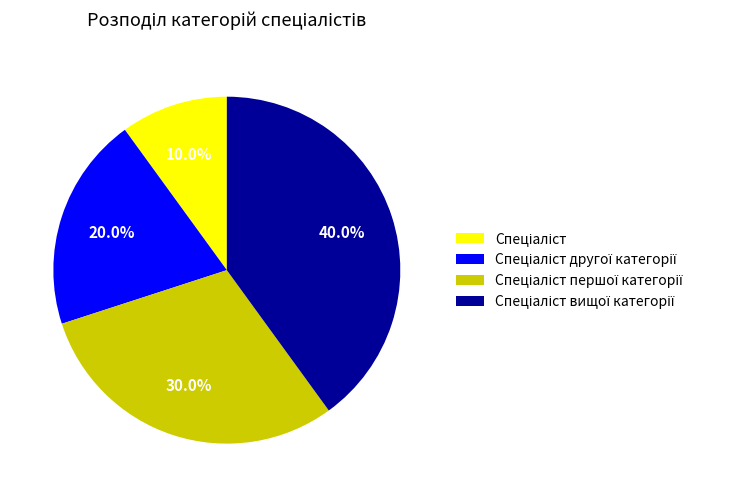

Is there a majority slice in this chart?

No